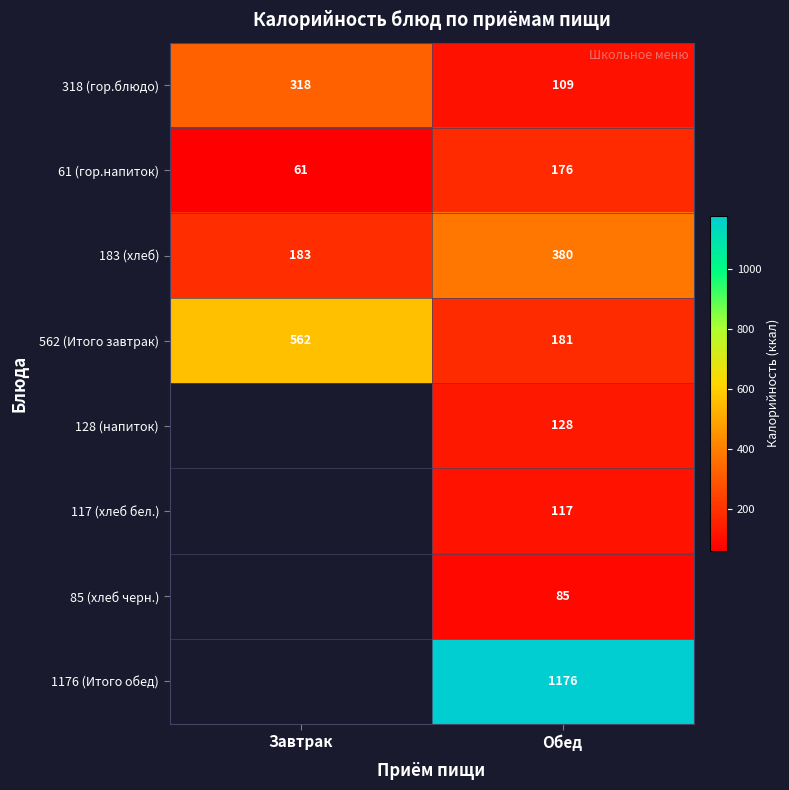

Is it true that 1176 (Итого обед) equals 1996 at Обед?

False